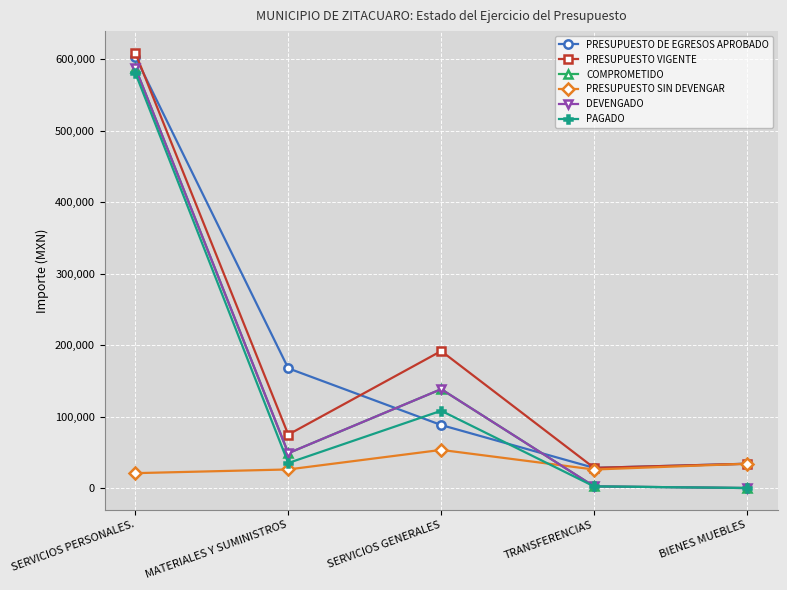

Is this an area chart (filled region under the line)?

No